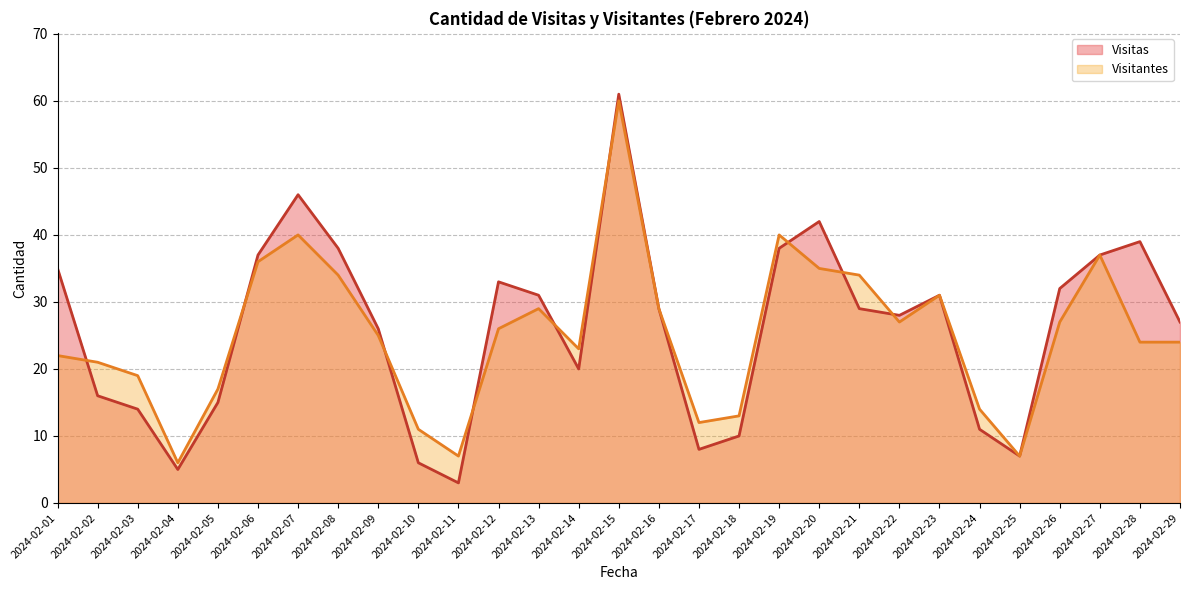

Reading left to right, list all the values displayed in this chart.

Visitas: 35	16	14	5	15	37	46	38	26	6	3	33	31	20	61	29	8	10	38	42	29	28	31	11	7	32	37	39	27
Visitantes: 22	21	19	6	17	36	40	34	25	11	7	26	29	23	60	29	12	13	40	35	34	27	31	14	7	27	37	24	24